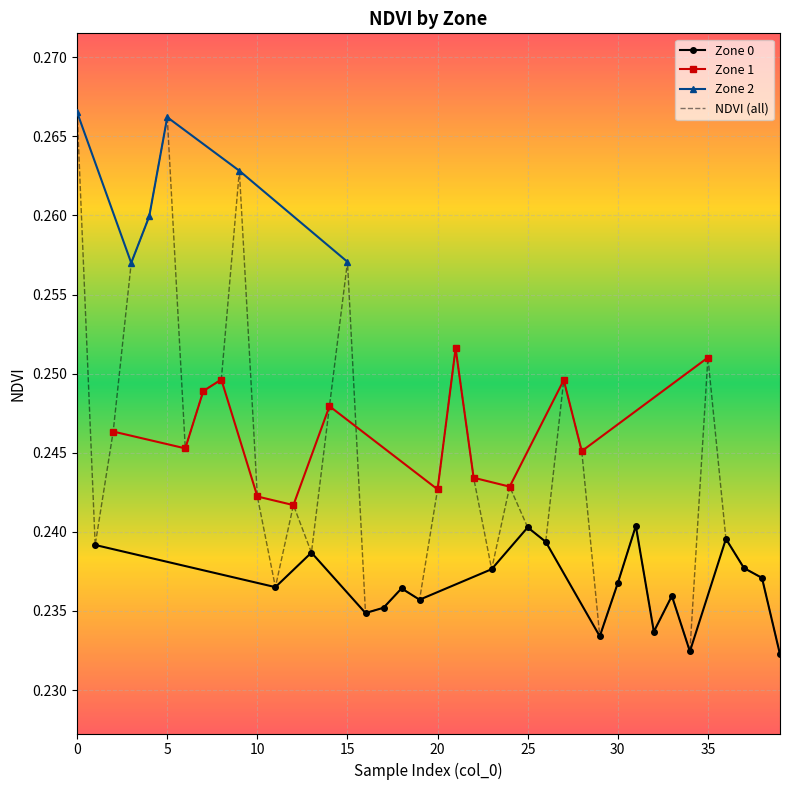

Where is the first local minimum?

1